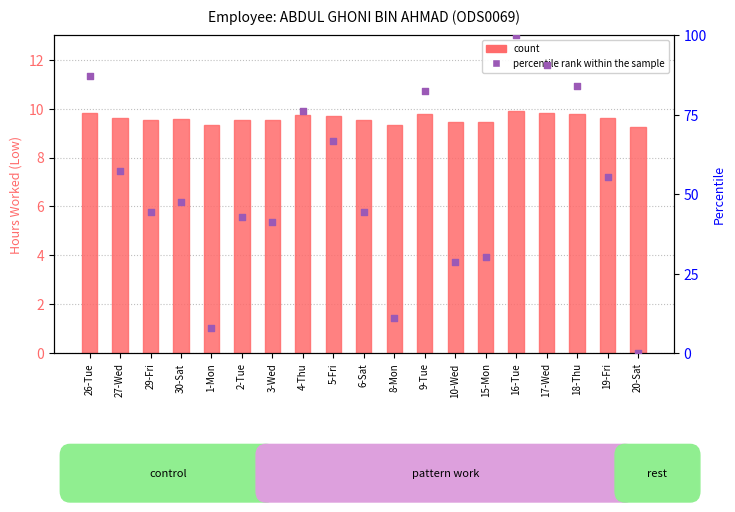

Which series contains the lowest Y value?

rank, Detection Call = ABSENT